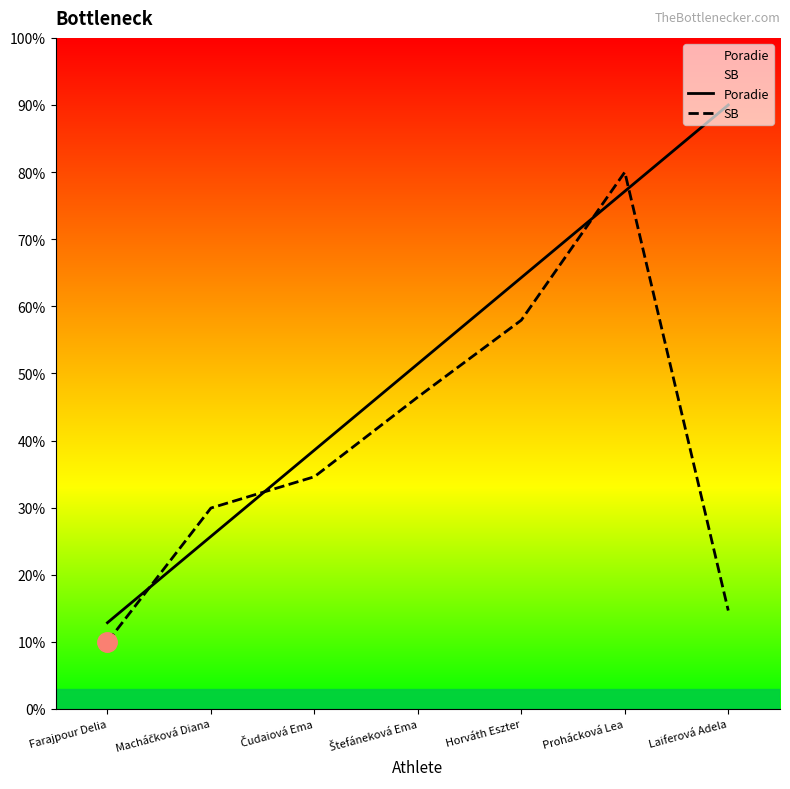

True or false: Poradie has more than 0 interior local peaks.

False